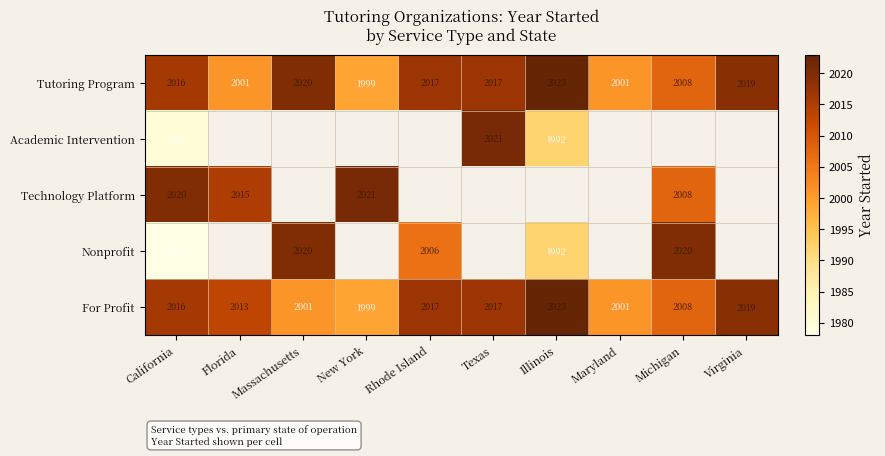

What is the difference between the maximum and second lowest values in the For Profit series?

22